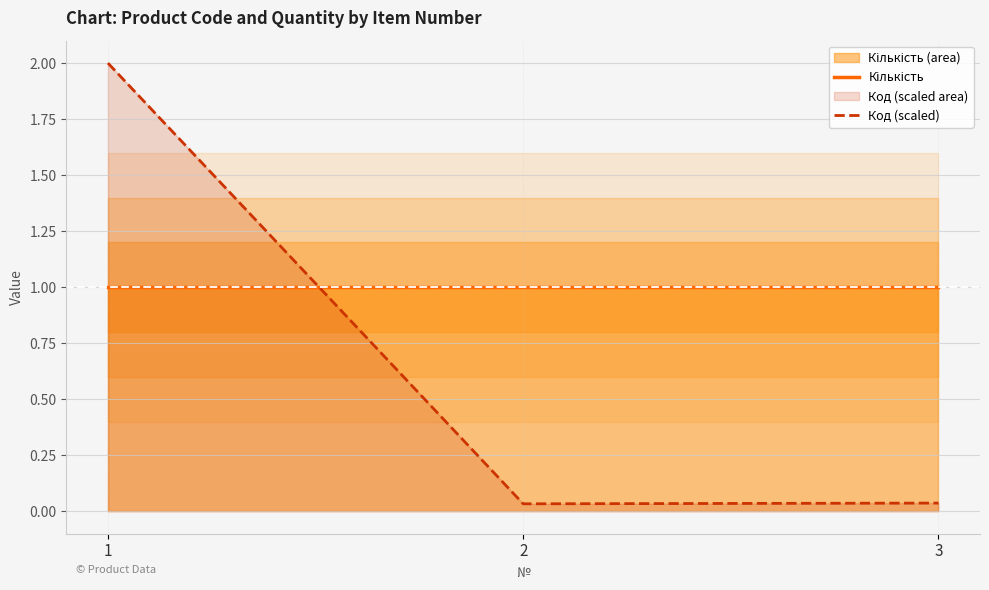

True or false: Код (scaled) has a value of 0.0 at 2.

True